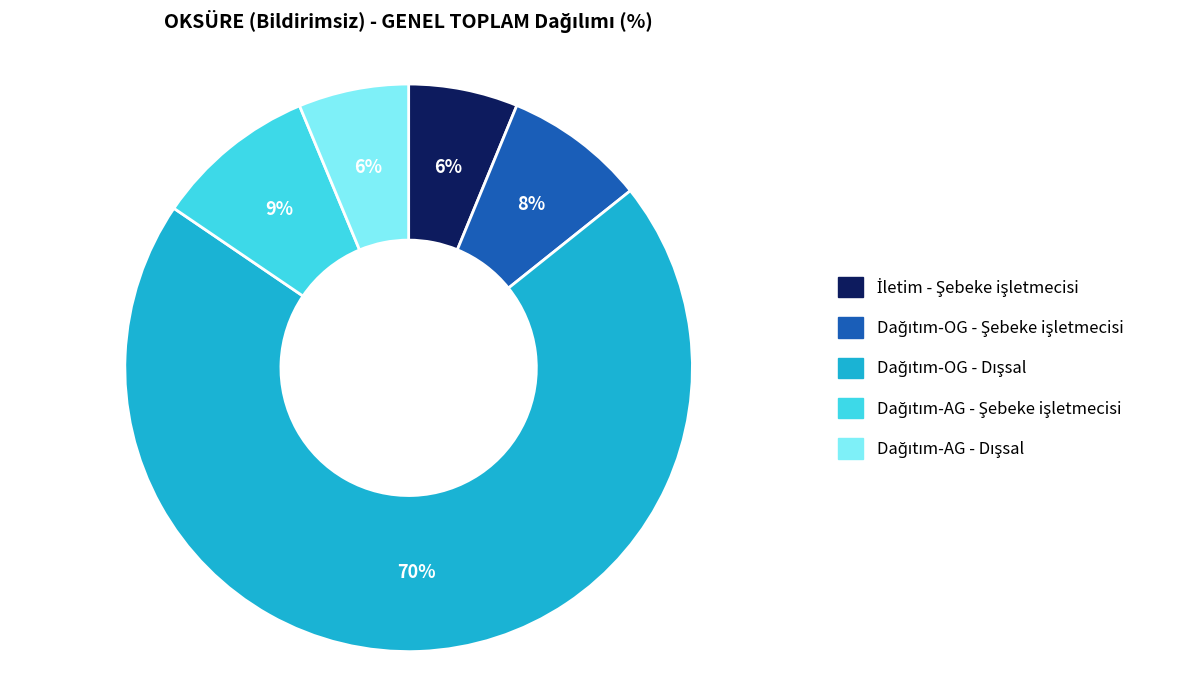

Is there any slice that represents more than half of the pie?

Yes